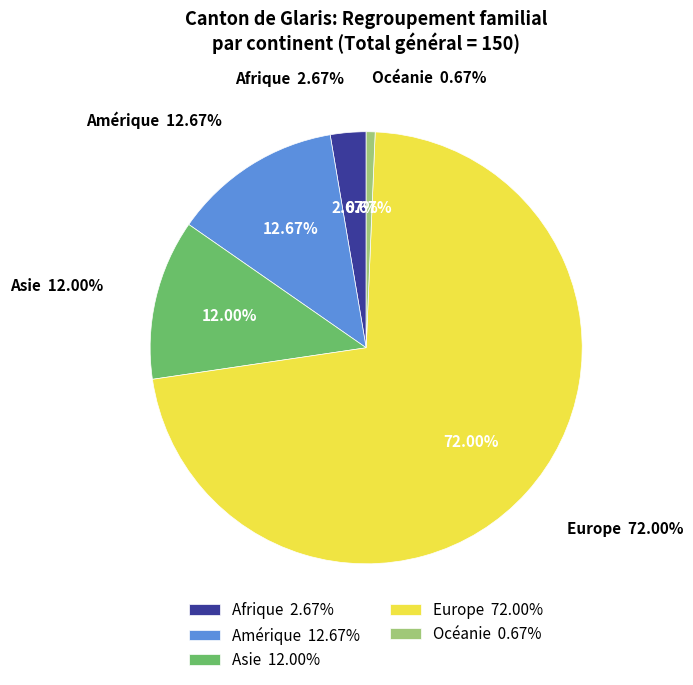

True or false: Europe accounts for 72% of the total.

True